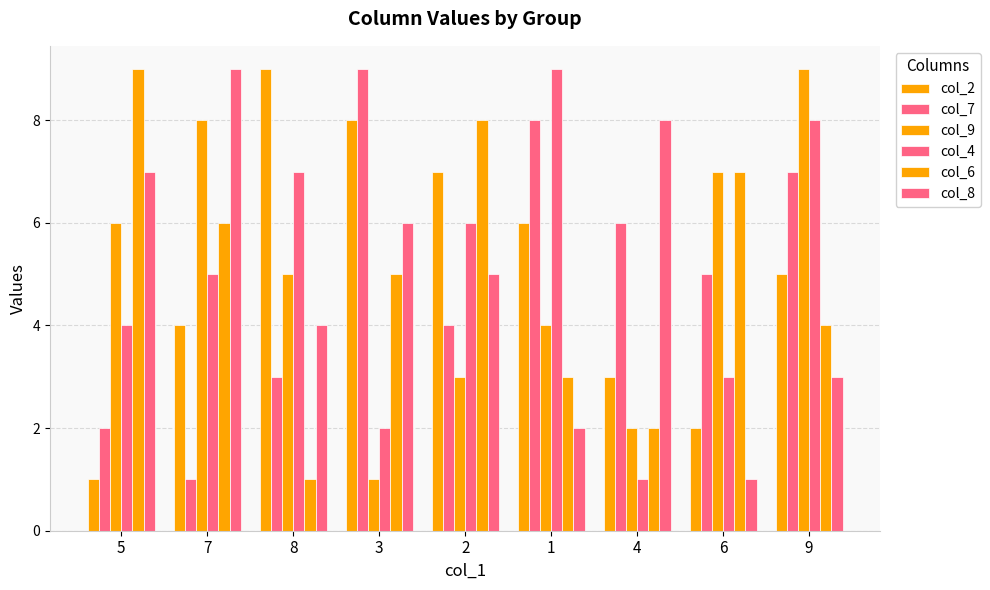

Which category has the highest value across all series?

8